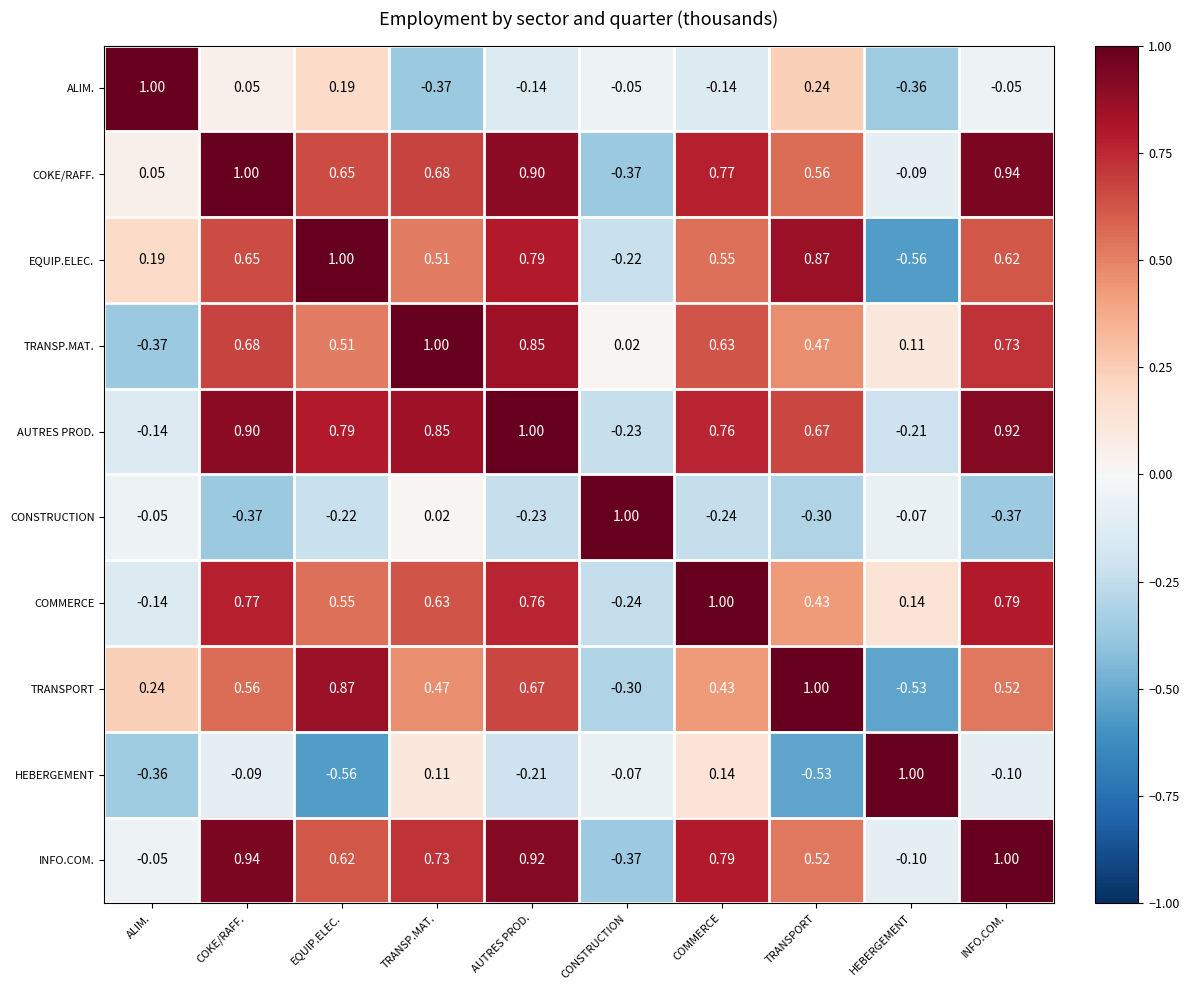

Which series changed the most between AUTRES PROD. and INFO.COM.?

EQUIP.ELEC.